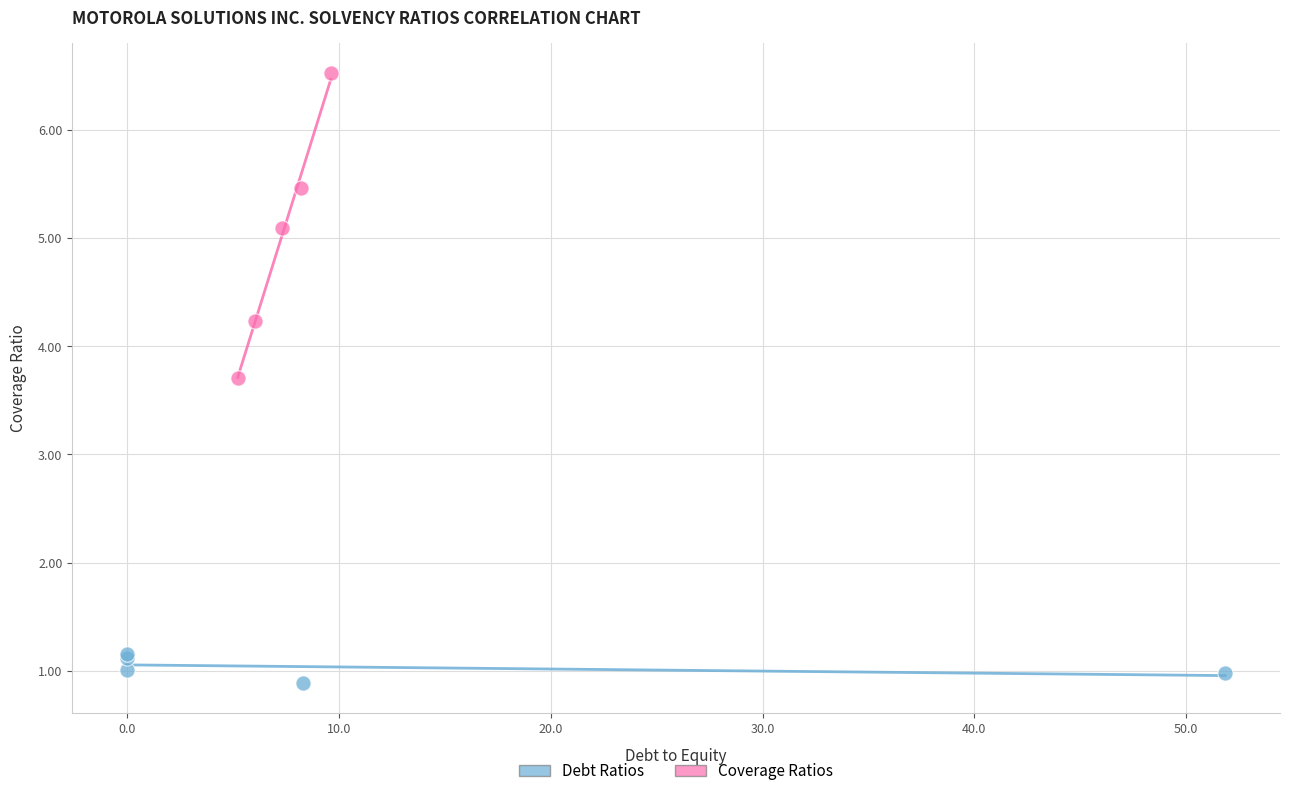

What are all the series names shown in the legend?

Debt Ratios, Coverage Ratios